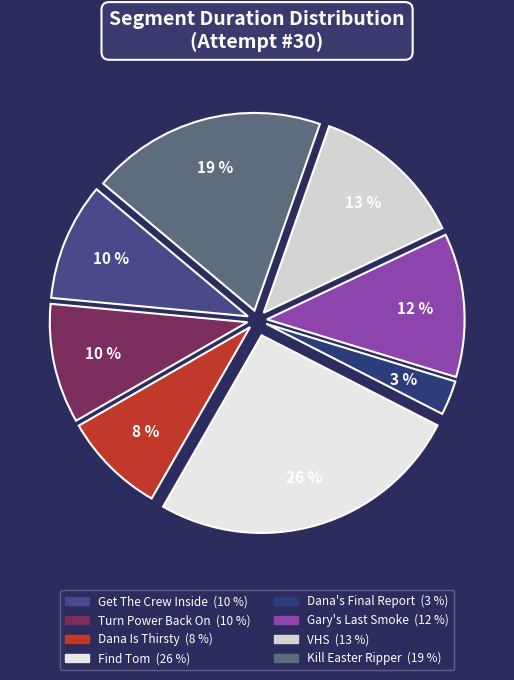

Which category has the smallest portion of the pie?

Dana's Final Report